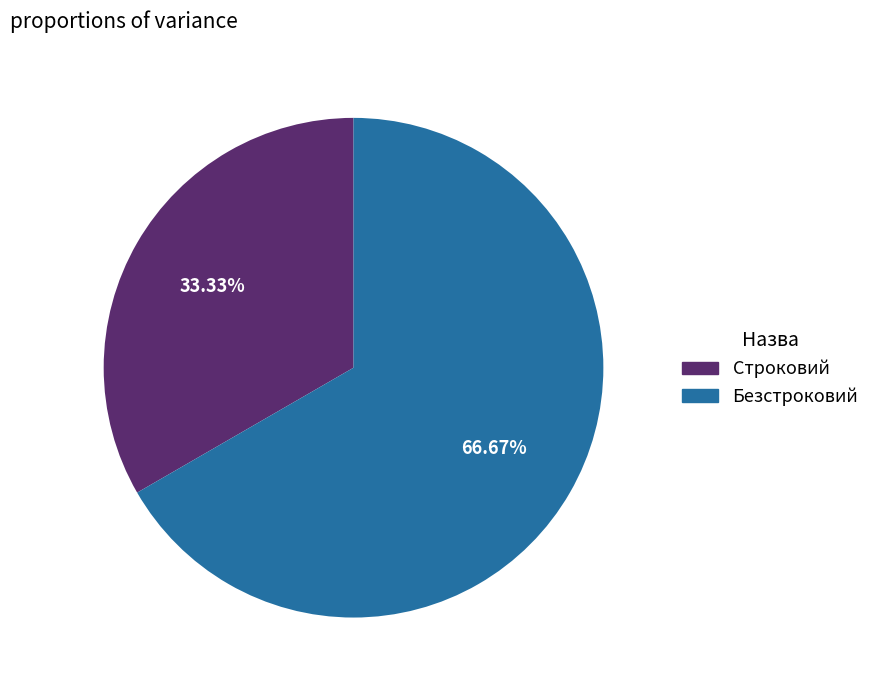

Approximately how many times larger is the value at Безстроковий compared to Строковий?

2.0